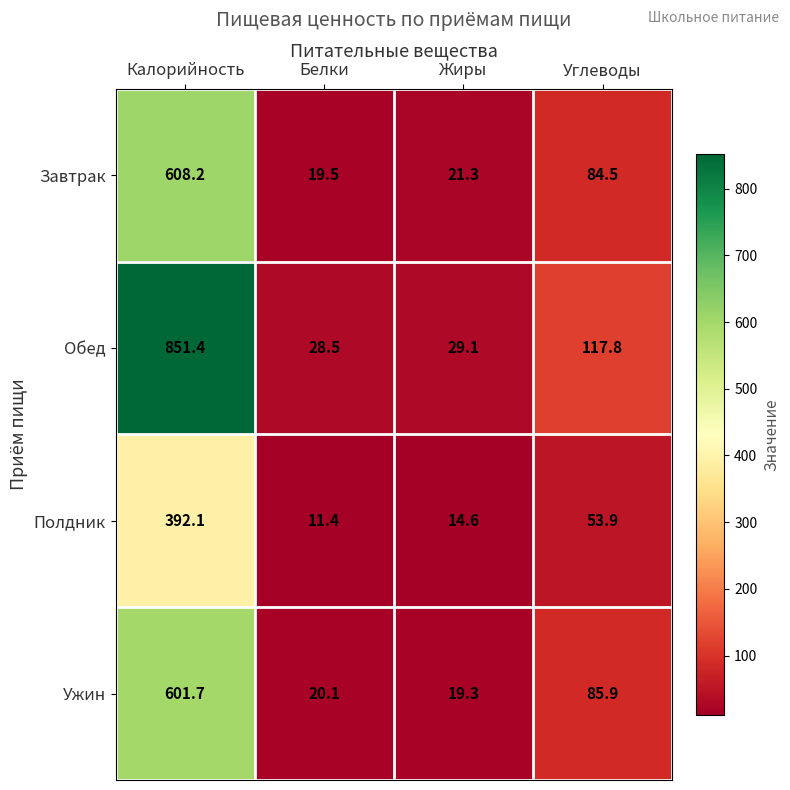

True or false: Завтрак has a value of 21.3 at Жиры.

True